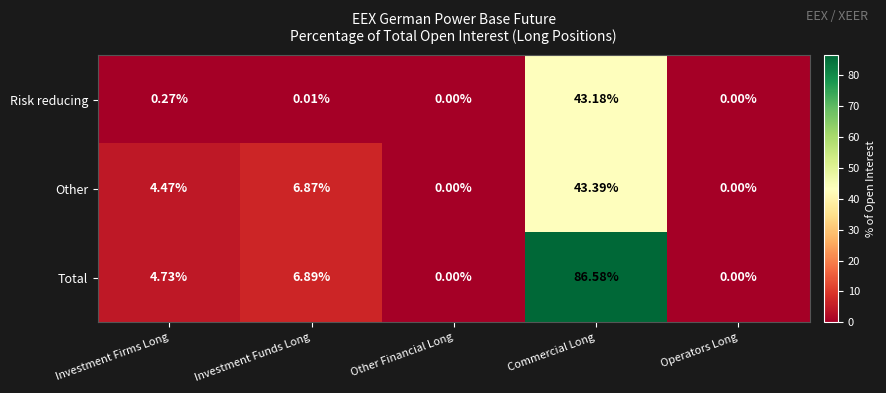

Which category has the highest value across all series?

Commercial Long